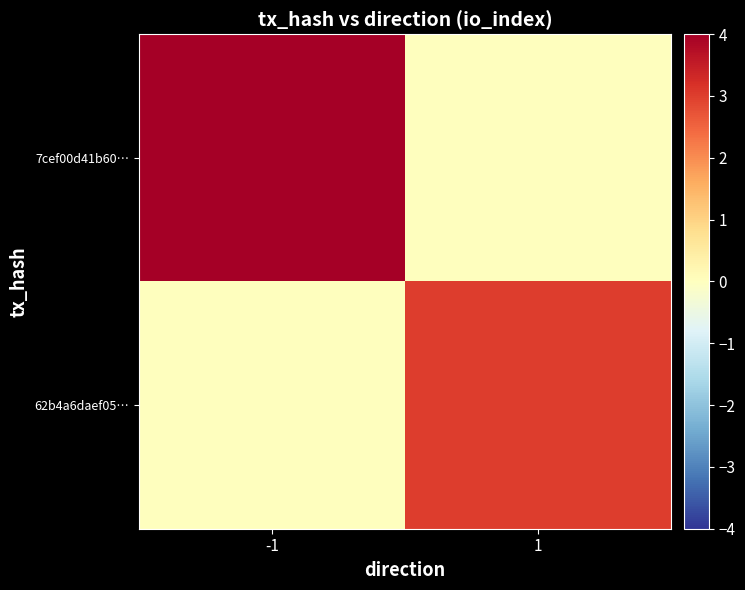

List the series in order of their overall mean, highest first.

7cef00d41b60…, 62b4a6daef05…